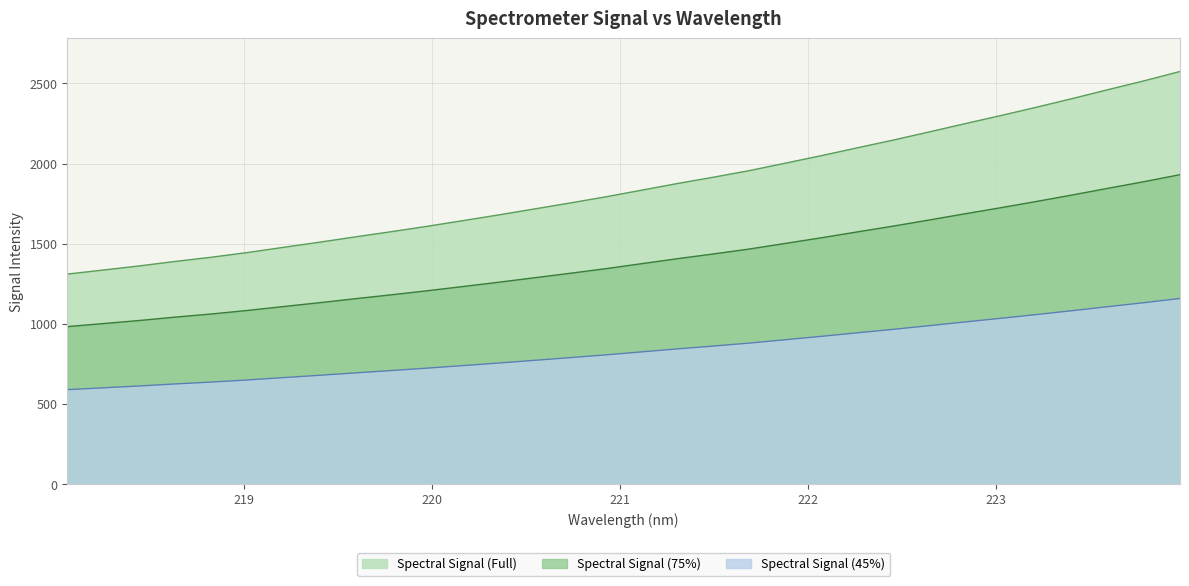

Where is the data nearest to the value 1456?

221.6902